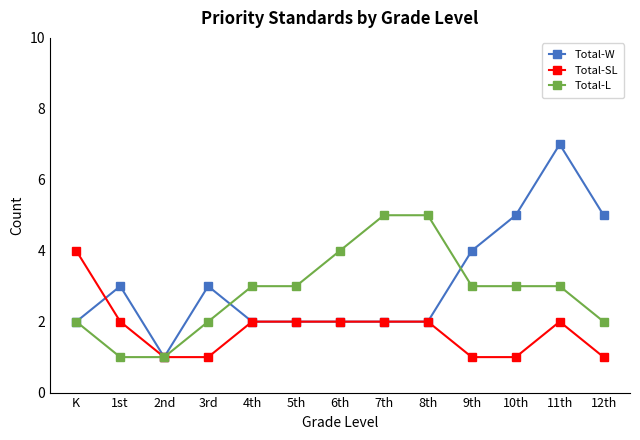

What is the approximate value of Total-W at 5th?

2